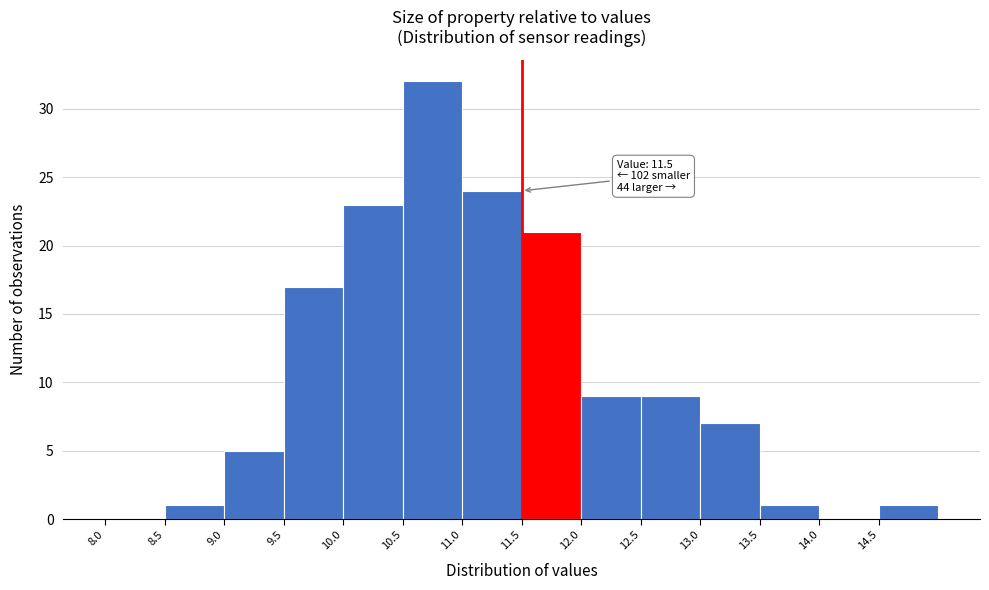

Which range on the x-axis has the tallest bar?

10.5 to 11.0